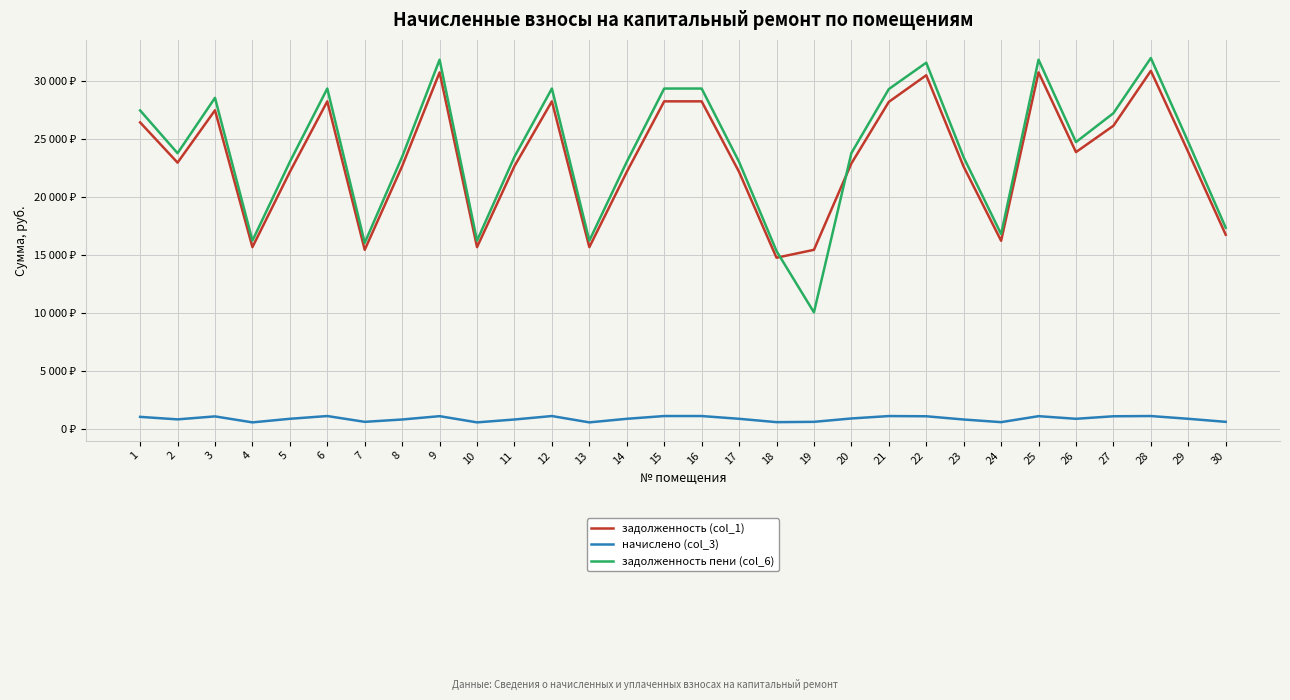

Is this an area chart (filled region under the line)?

No